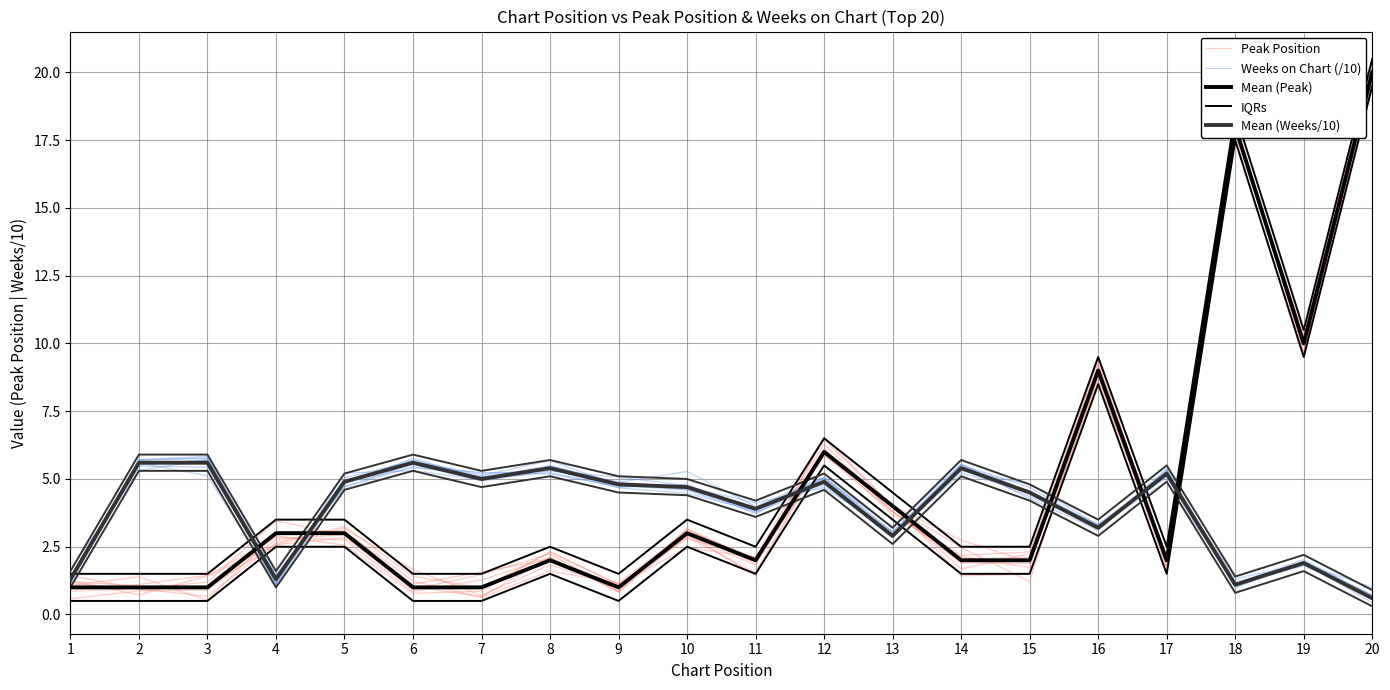

How many values in the Weeks on Chart (/10) series exceed 4?

12